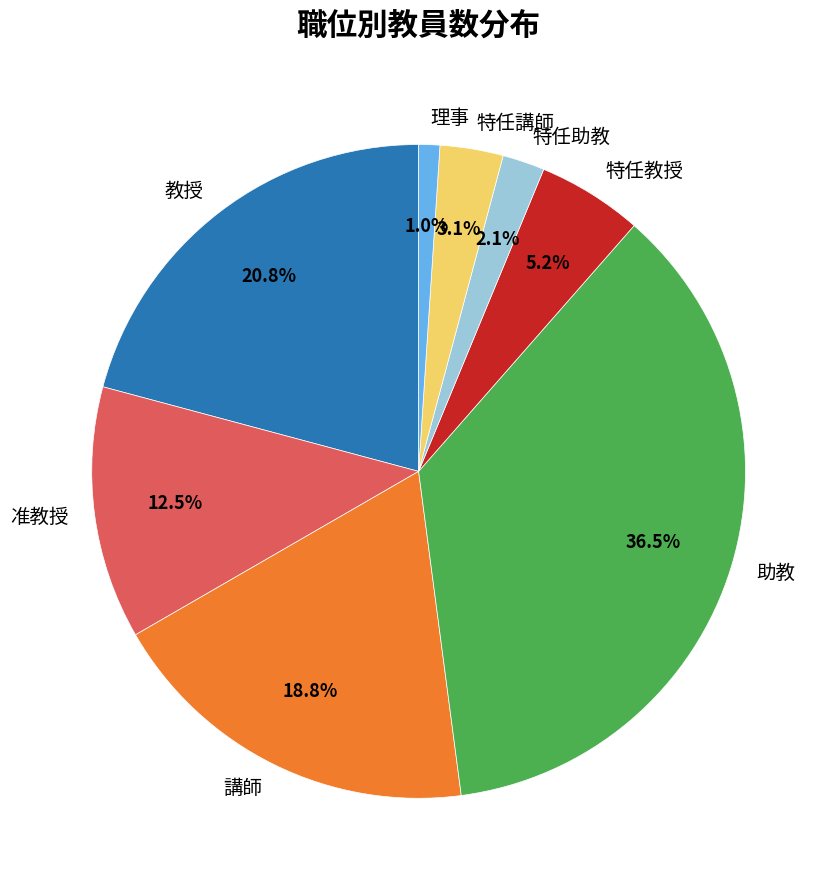

Does 特任講師 represent more than half of the total?

No